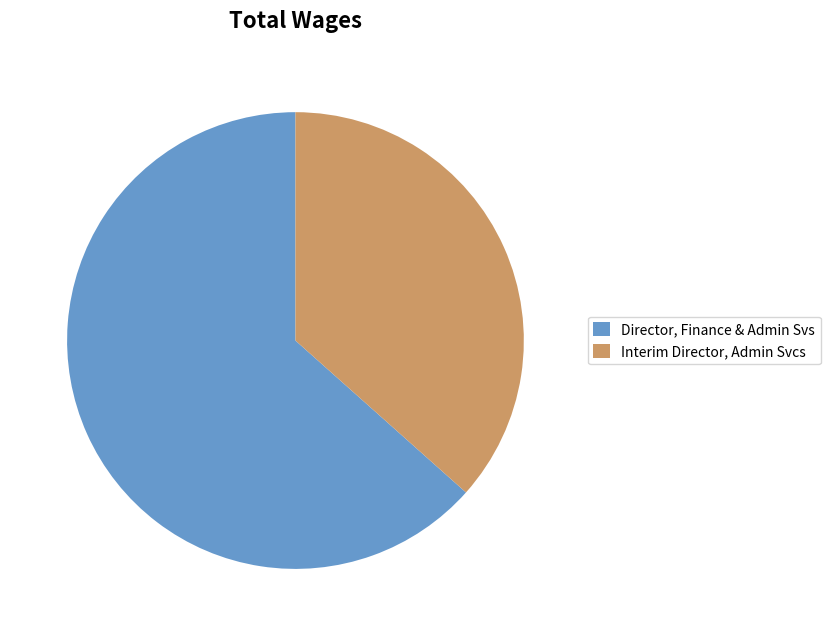

How many slices are in this pie chart?

2